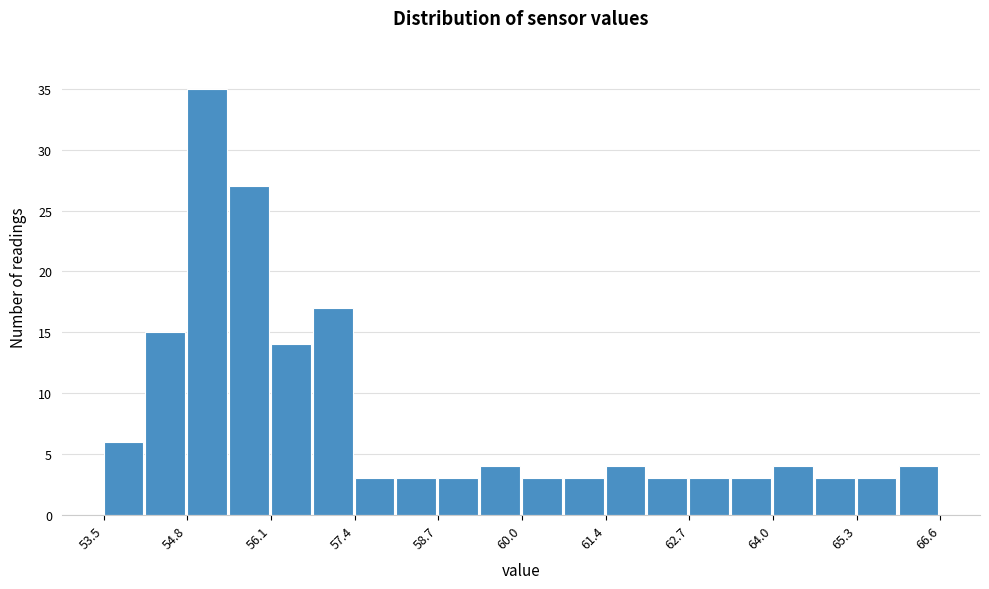

Around what value on the x-axis is the tallest bar? Give the approximate position of its centre, as read against the axis.

55.2